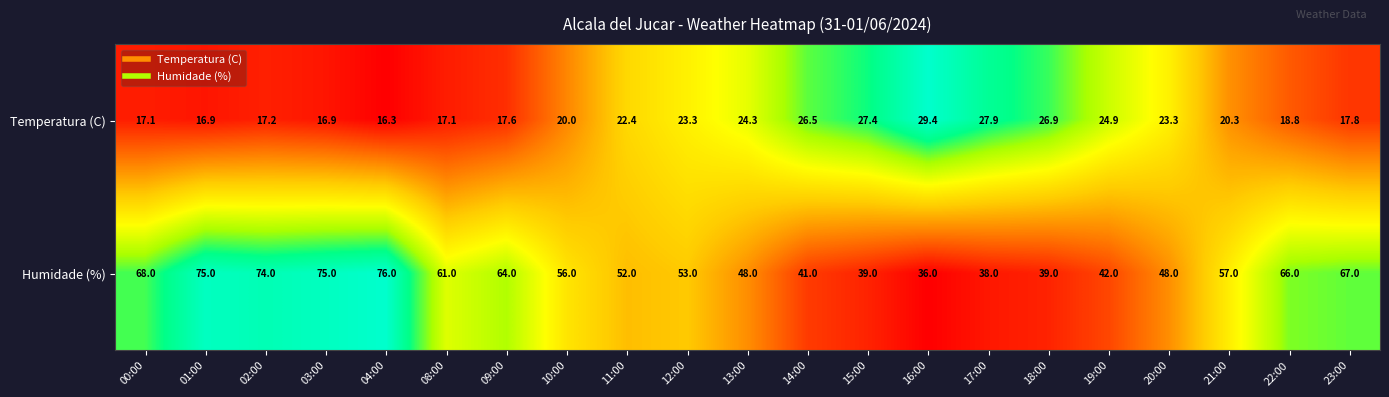

Rank the series by their maximum value, from lowest to highest.

Temperatura (C), Humidade (%)